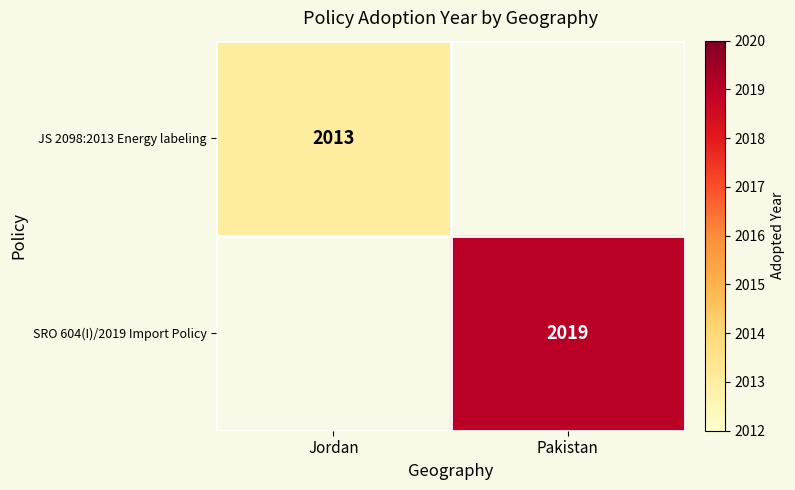

The JS 2098:2013 Energy labeling series shows 612 at Jordan. True or false?

False